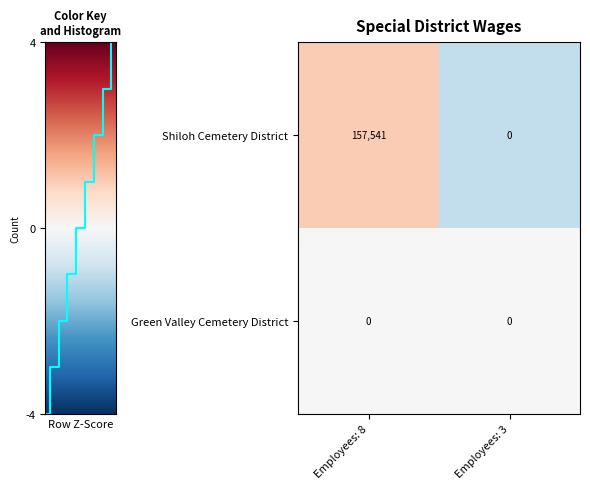

What is the sum of all Shiloh Cemetery District values?

157541